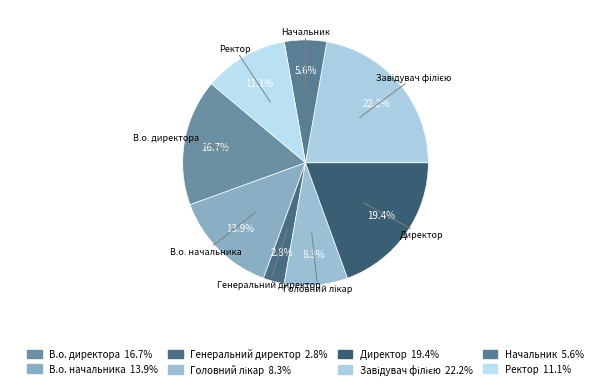

To the nearest percent, what is the difference between the Головний лікар and Директор slice percentages?

11%